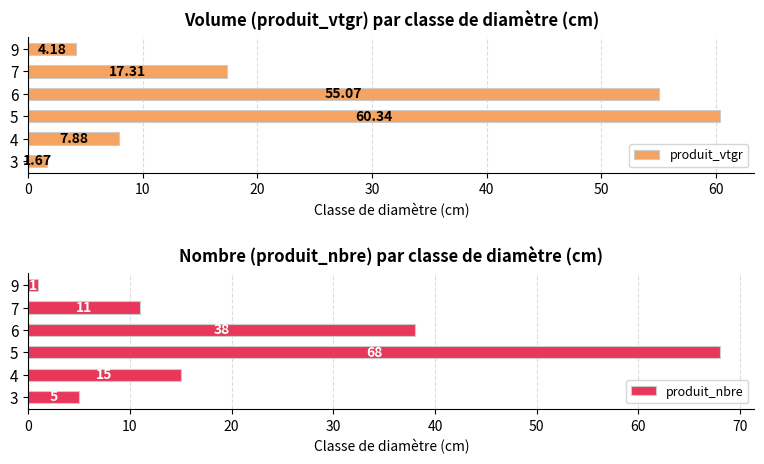

What is the sum of the produit_vtgr values at 6 and 9?

59.2